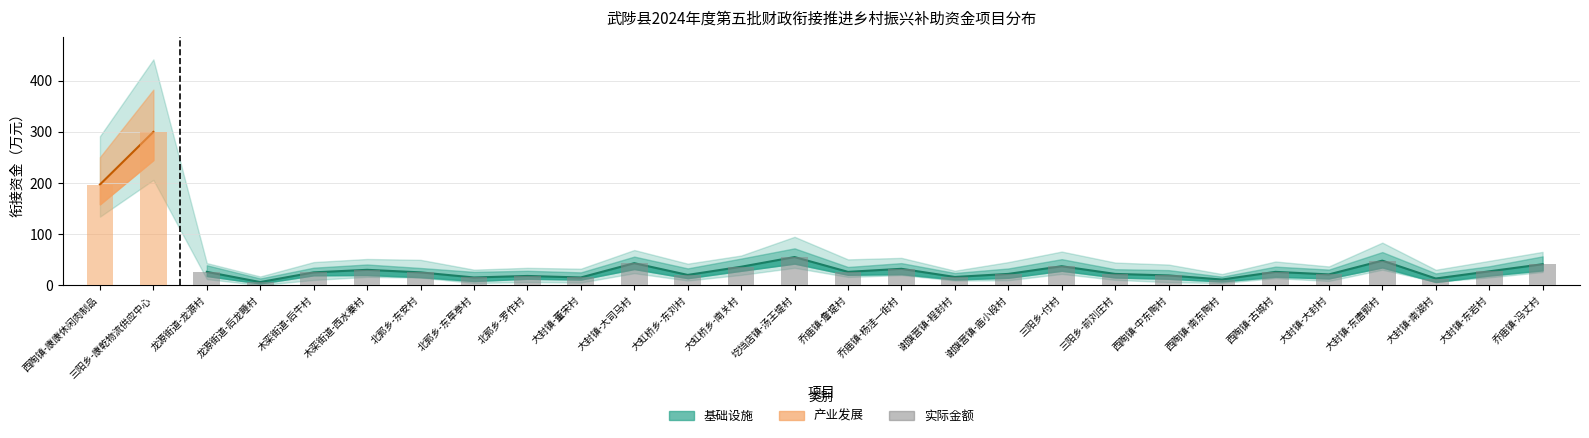

What is the difference between the second highest and second lowest values?

37